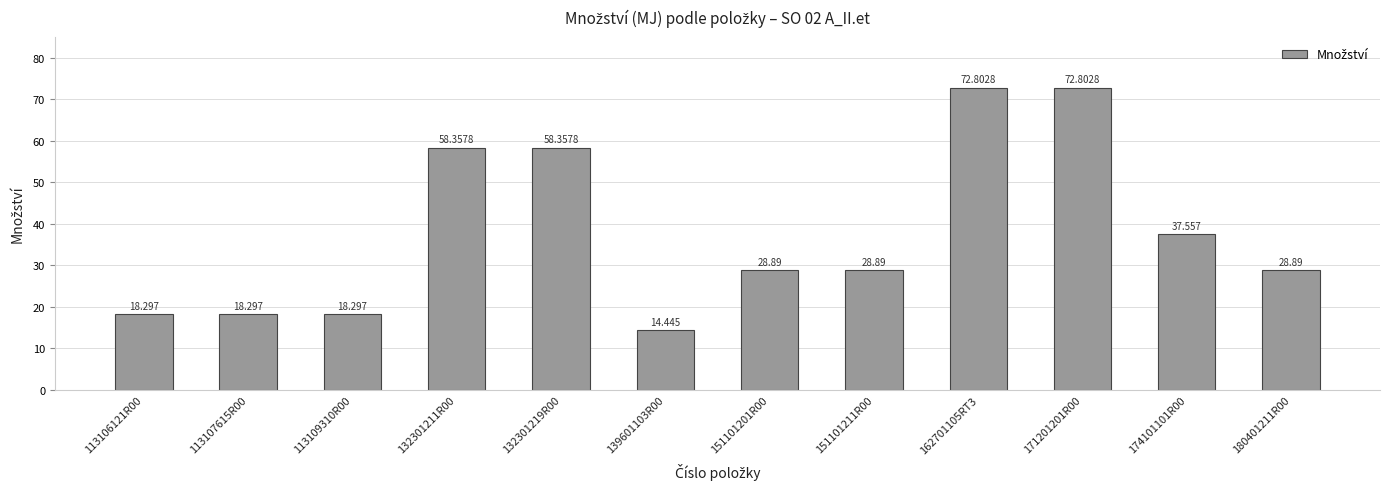

Rank the categories by value from lowest to highest.

139601103R00, 113106121R00, 113107615R00, 113109310R00, 151101201R00, 151101211R00, 180401211R00, 174101101R00, 132301211R00, 132301219R00, 162701105RT3, 171201201R00